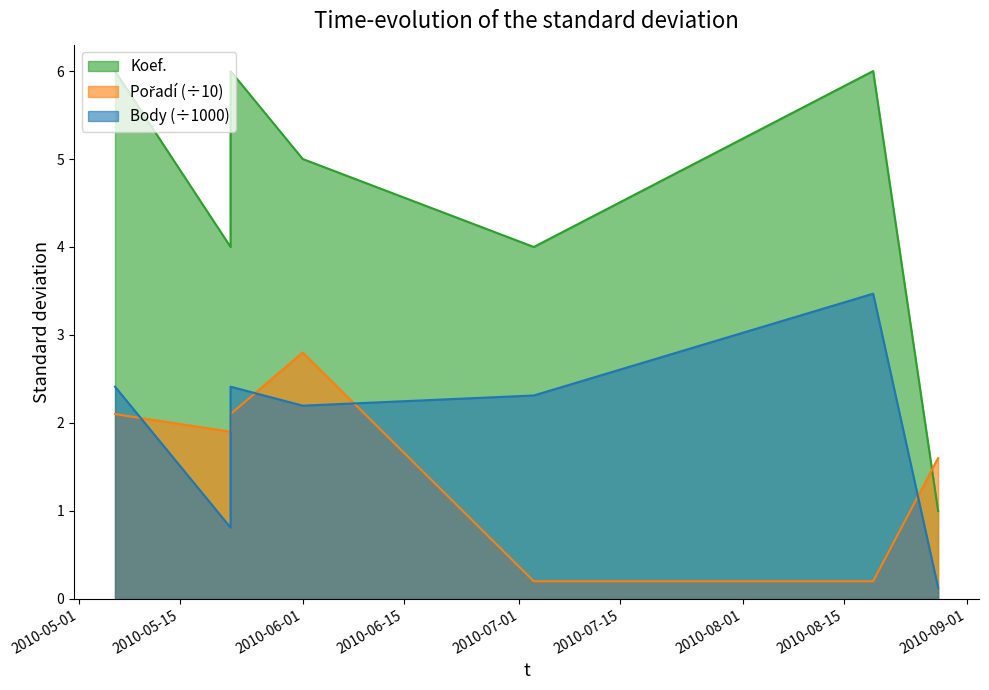

What is the maximum value shown in the chart?

6.0